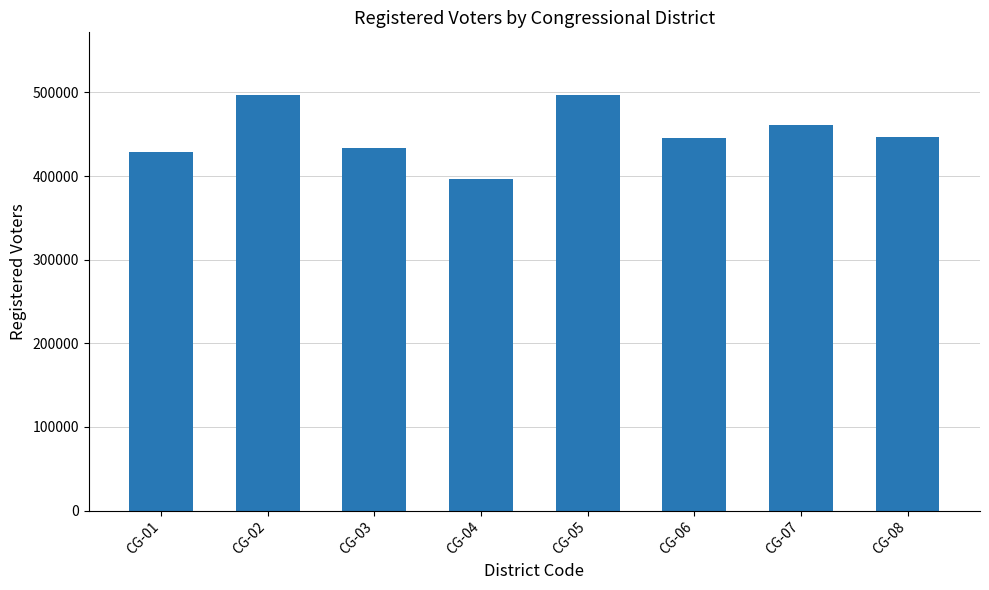

The value at CG-07 is 105840. True or false?

False